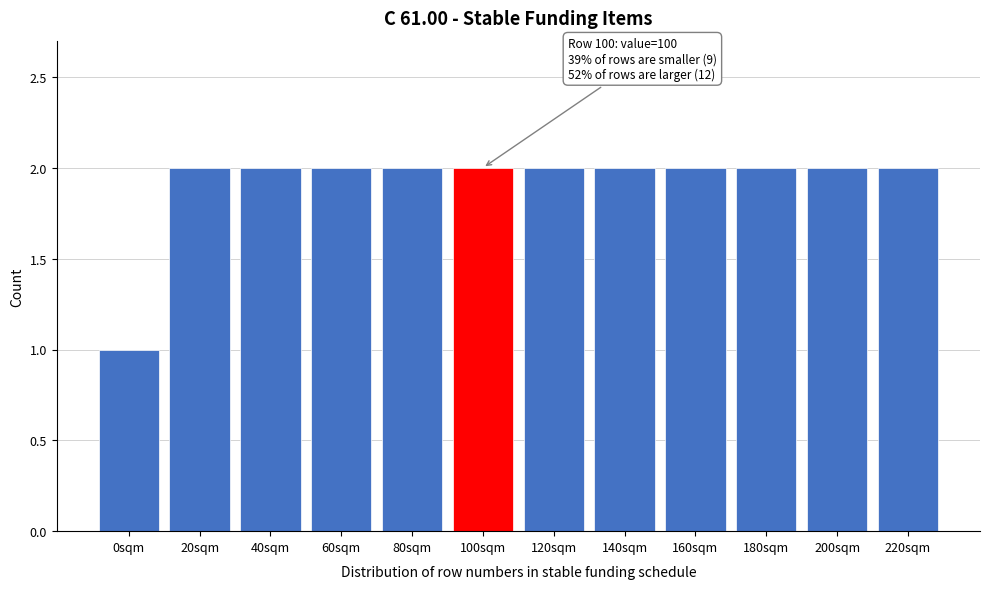

Reading left to right, extract all data points from this chart.

1	2	2	2	2	2	2	2	2	2	2	2